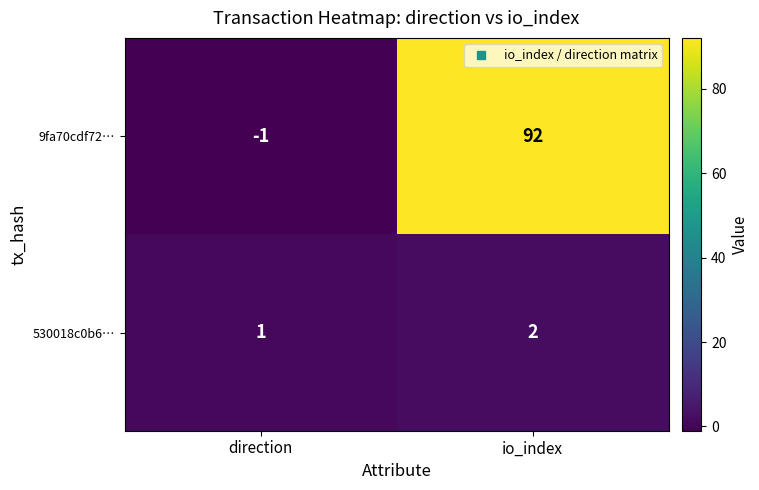

What is the spread (max minus min) of values at io_index?

90